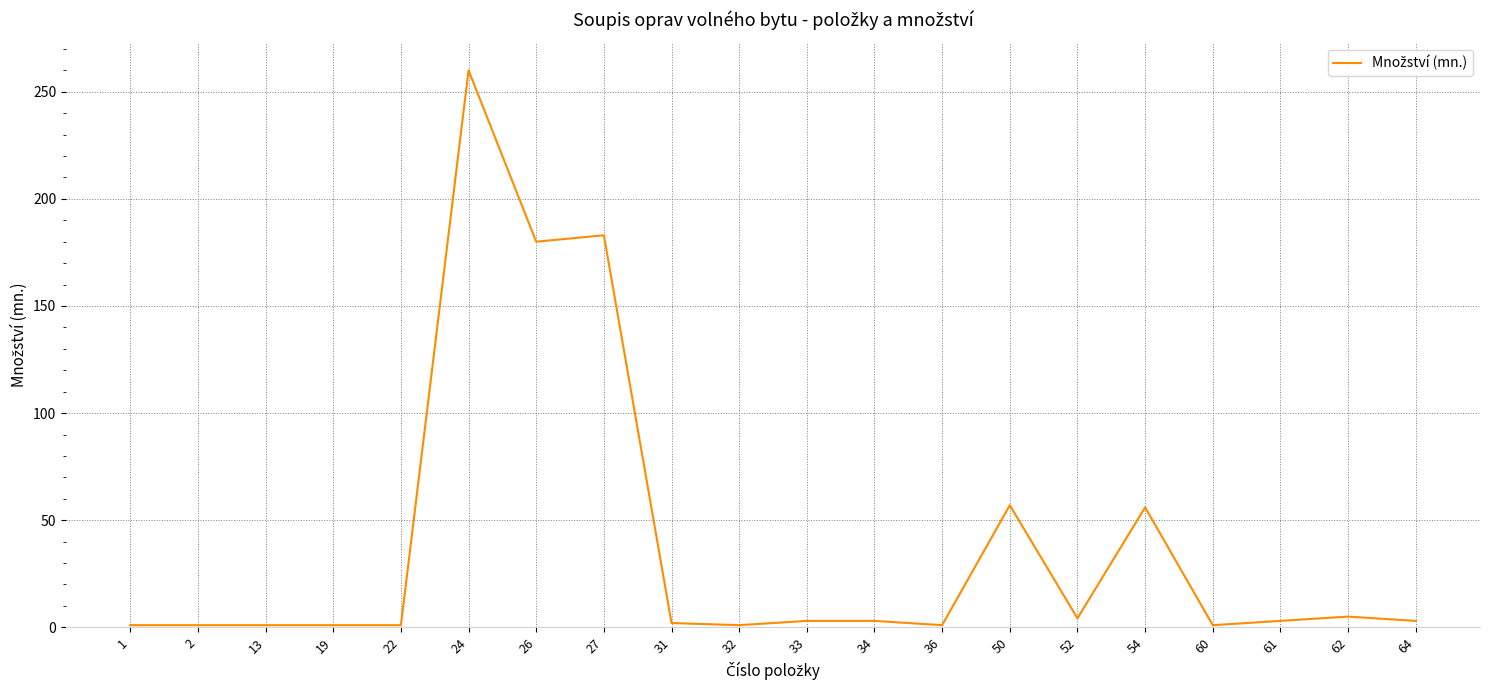

What is the difference between the maximum and minimum values?

259.0